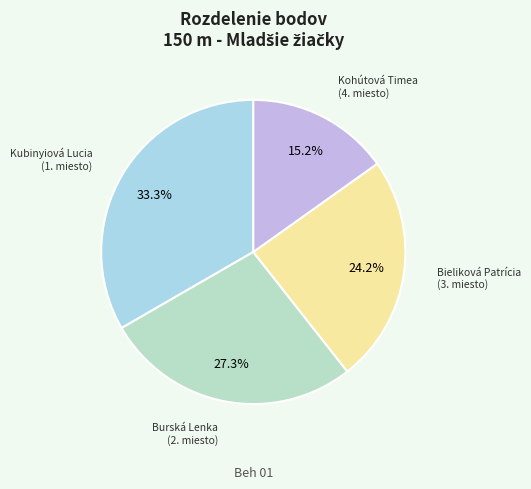

How many slices are in this pie chart?

4